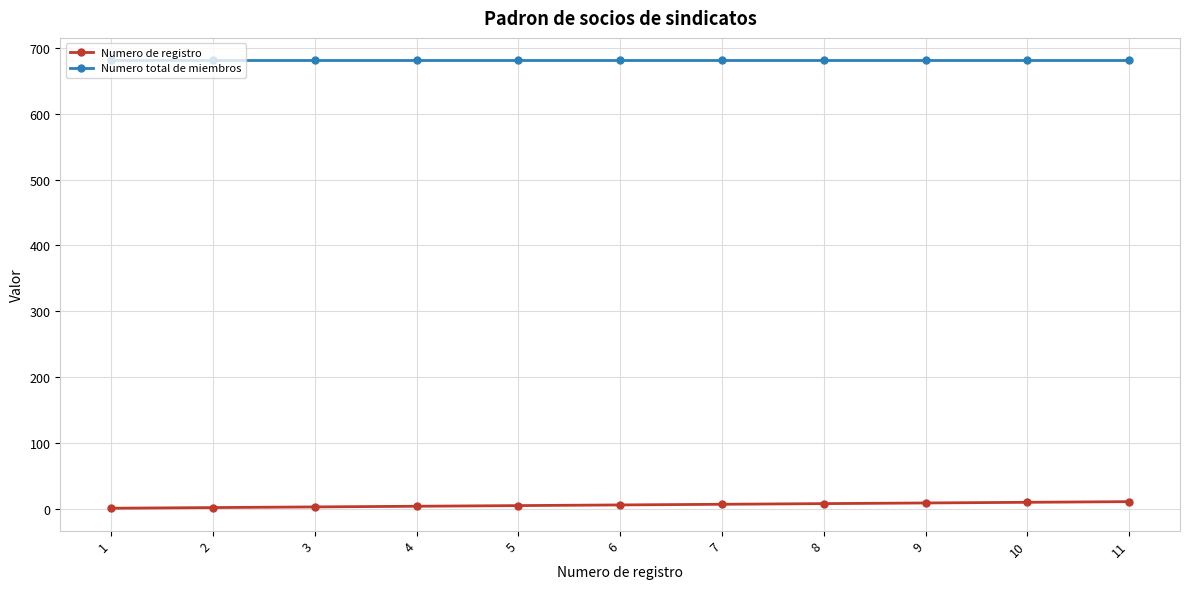

Count the number of categories in the chart.

11